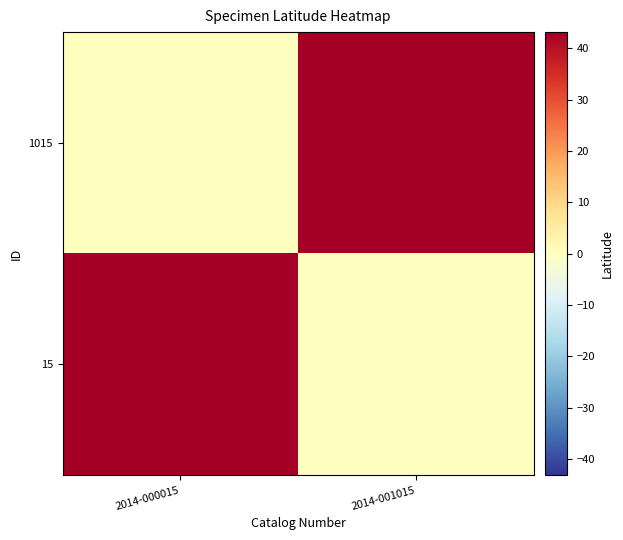

Which series has the widest spread of values?

15